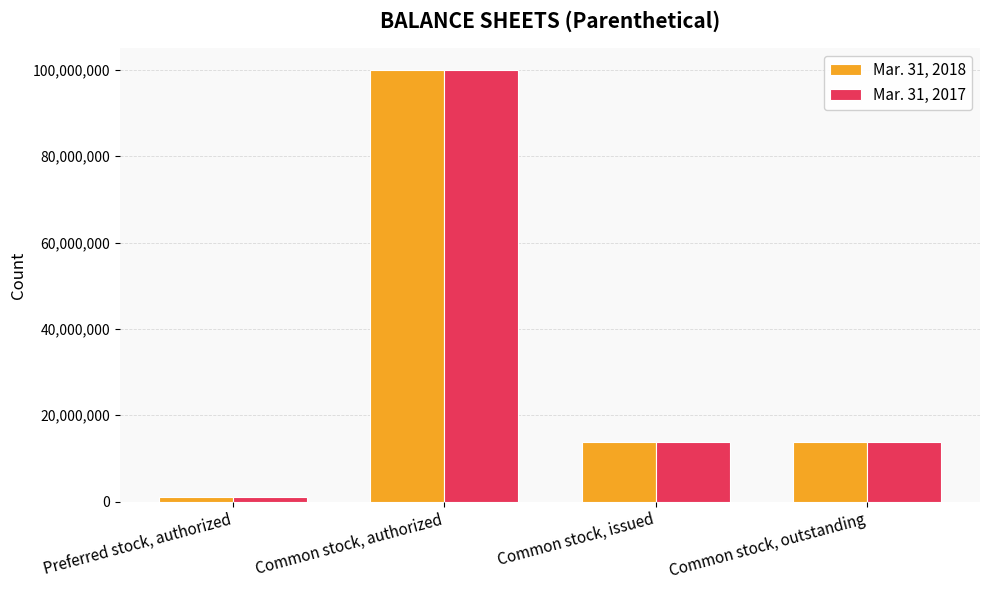

Count the Mar. 31, 2017 values in the range 13757550 to 100000000.

3